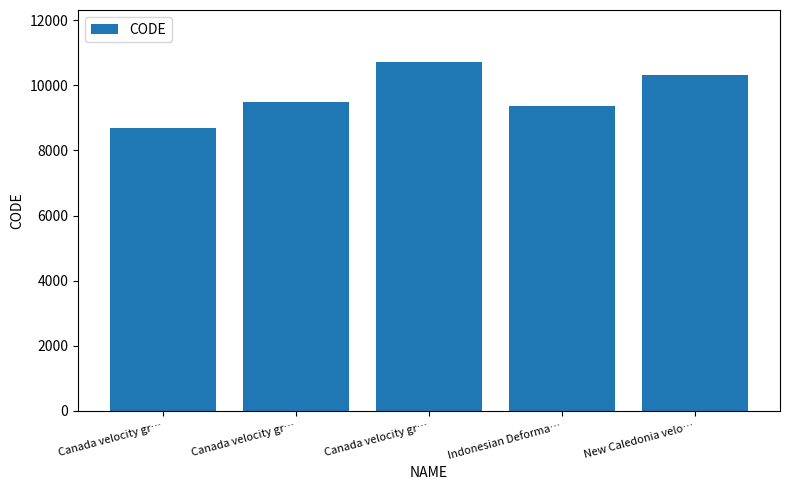

At which category does the chart reach its minimum across all series?

Canada velocity gr…